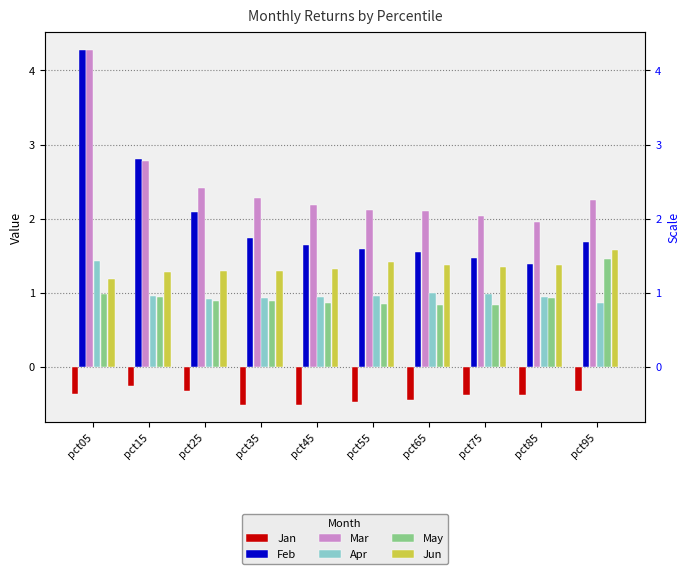

List the series in order of their peak value, lowest first.

Jan, Apr, May, Jun, Mar, Feb